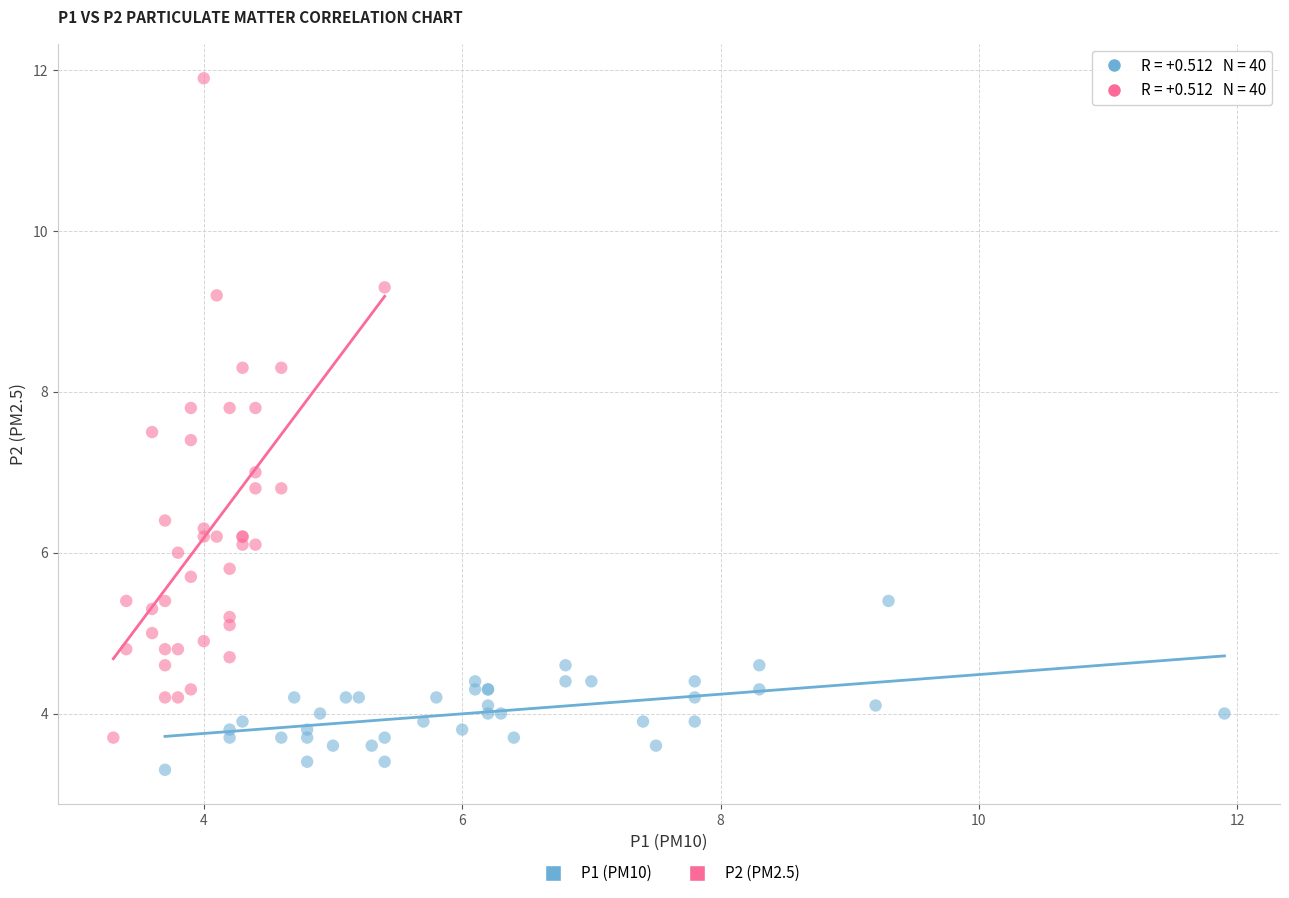

Which series reaches the maximum Y coordinate?

P2 (PM2.5)